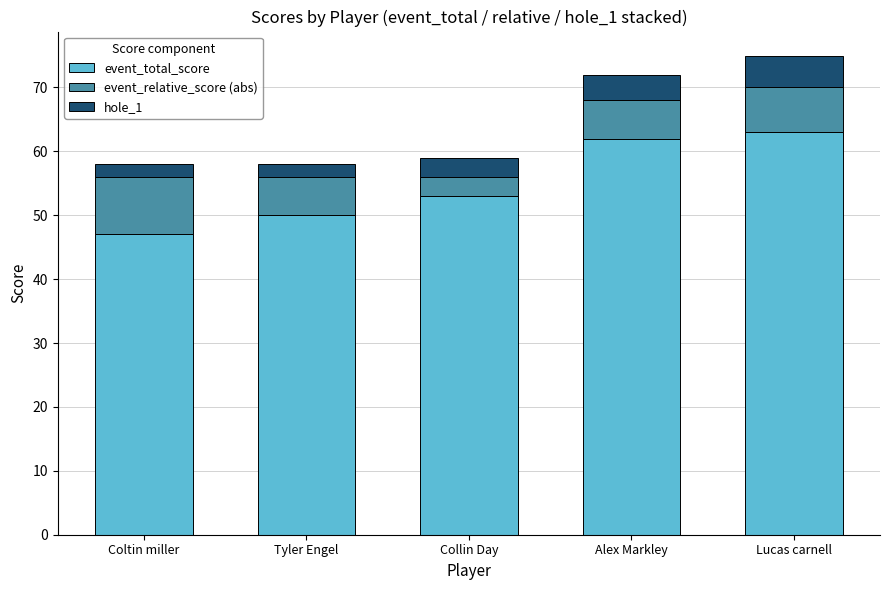

What is the total value across all series at Tyler Engel?

58